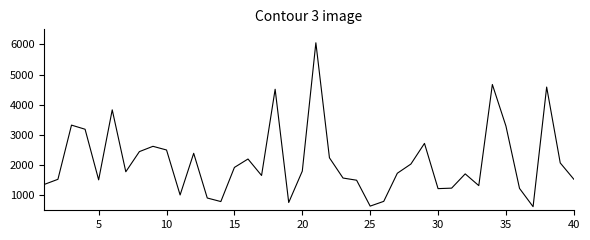

What is the greatest value displayed?

6054